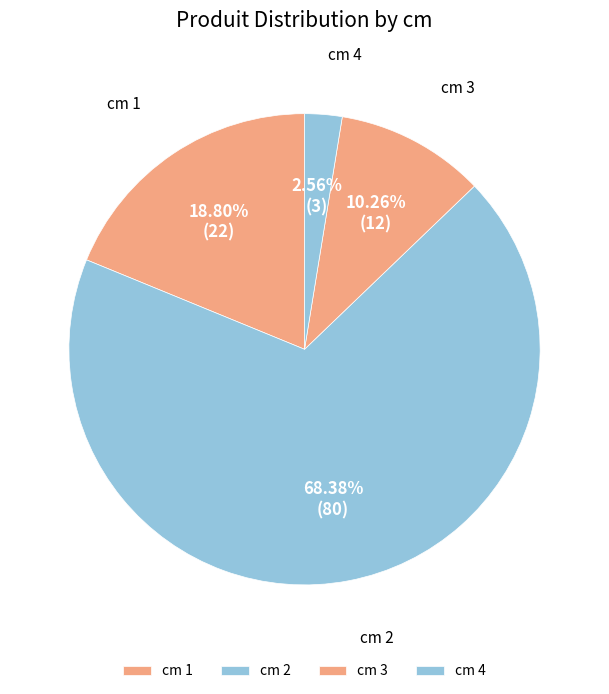

Which category has the smallest portion of the pie?

cm 4